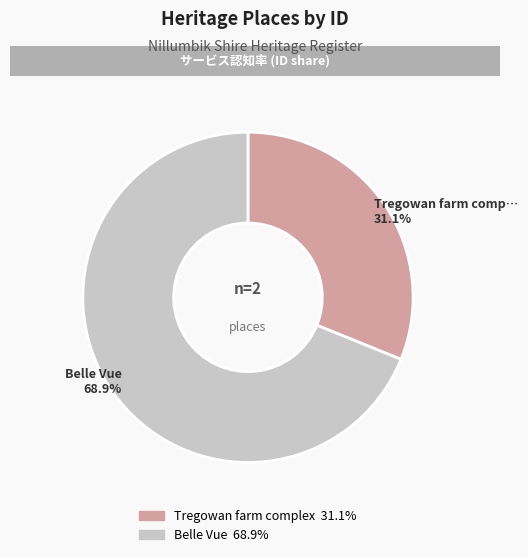

Is there a majority slice in this chart?

Yes